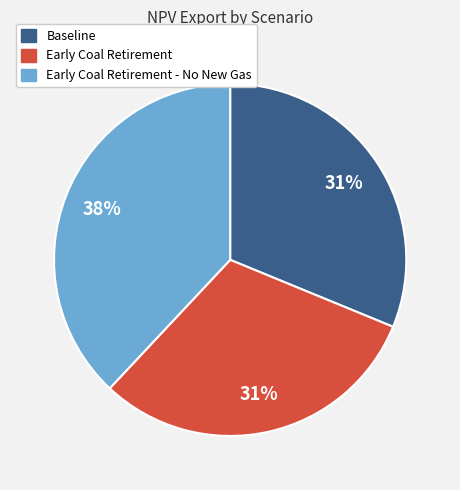

To the nearest percent, what is the average slice percentage?

33%